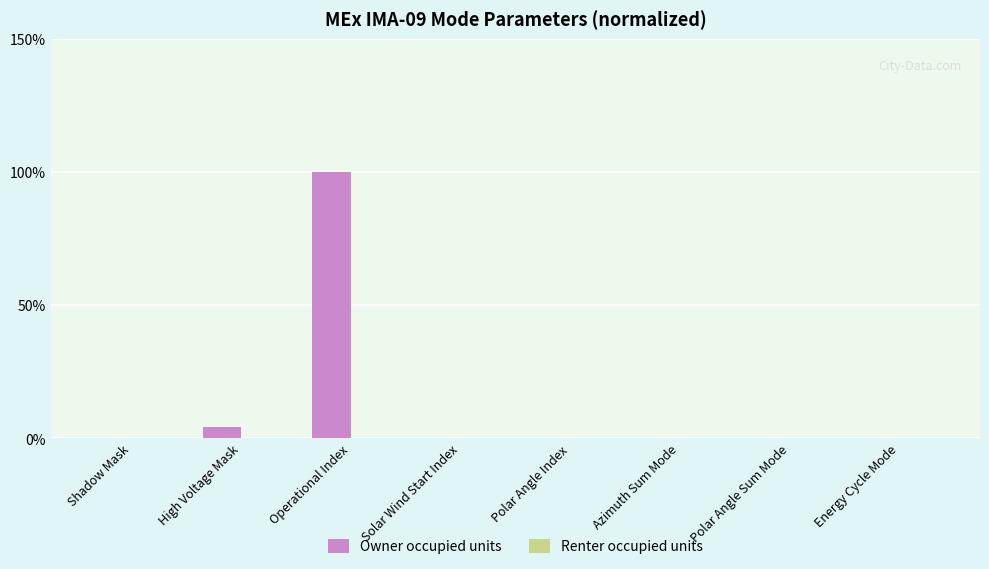

Reading right to left, list all the values displayed in this chart.

Energy Cycle Mode=0.0	Polar Angle Sum Mode=0.0	Azimuth Sum Mode=0.0	Polar Angle Index=0.0	Solar Wind Start Index=0.0	Operational Index=100.0	High Voltage Mask=4.2	Shadow Mask=0.0